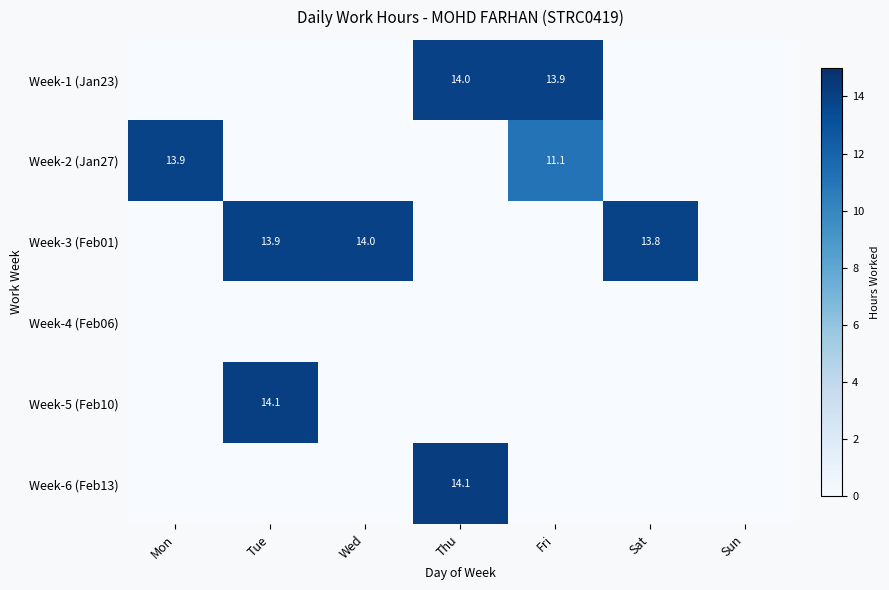

Is it true that Week-3 (Feb01) equals 13.8 at Sat?

True